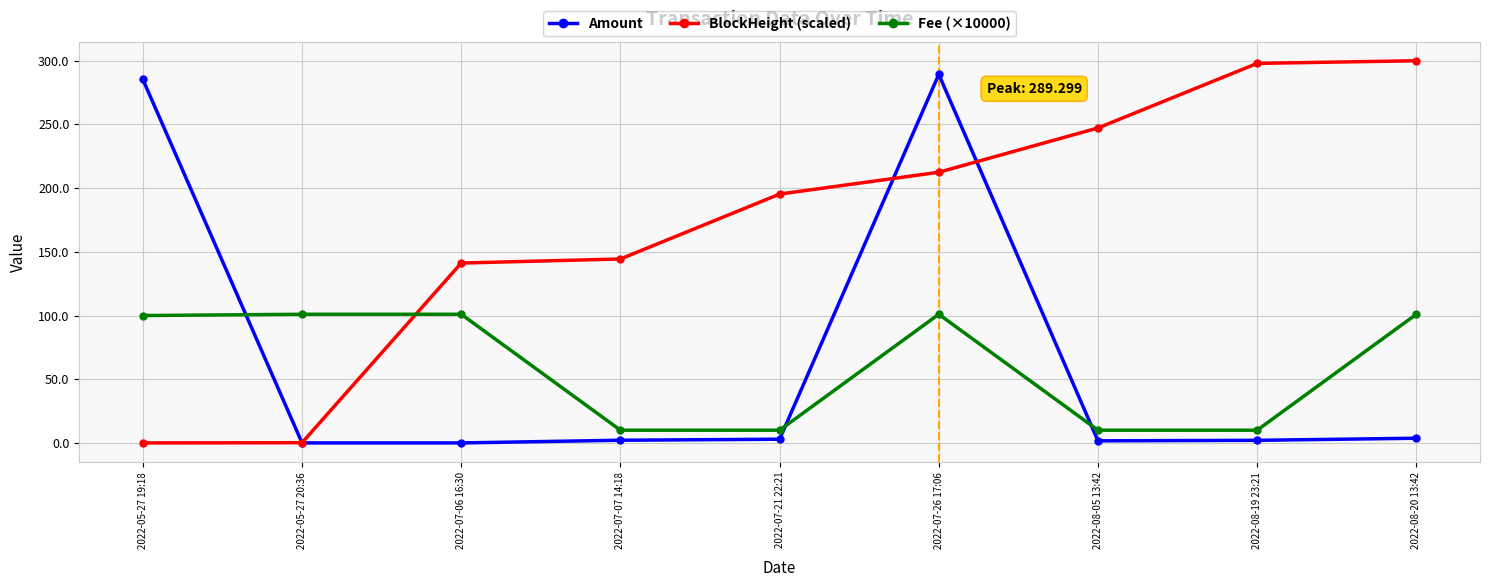

Rank the series by their maximum value, from highest to lowest.

BlockHeight (scaled), Amount, Fee (×10000)